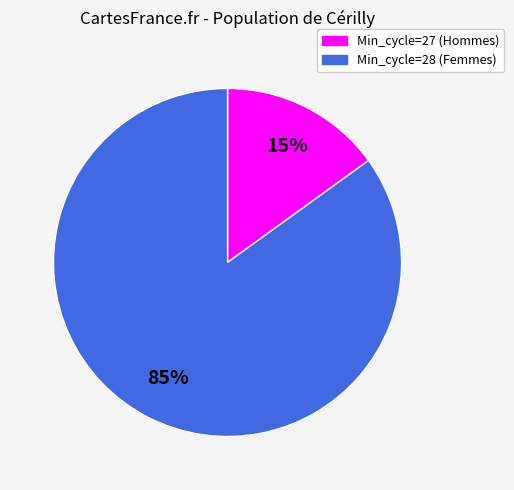

Does any single category account for the majority?

Yes